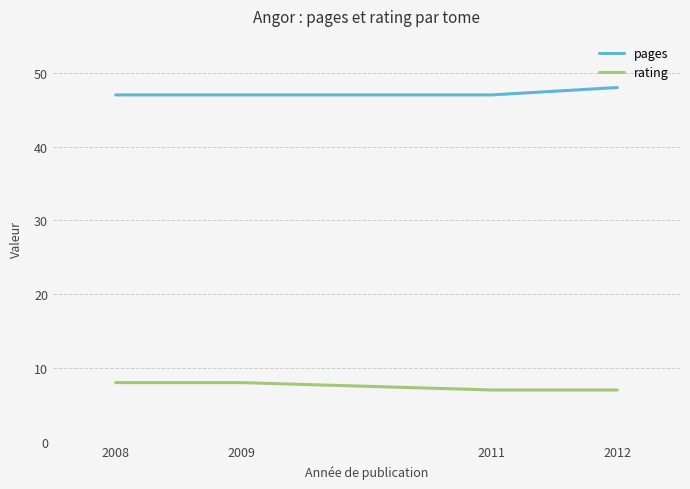

The value of pages at 2009 is 47. True or false?

True